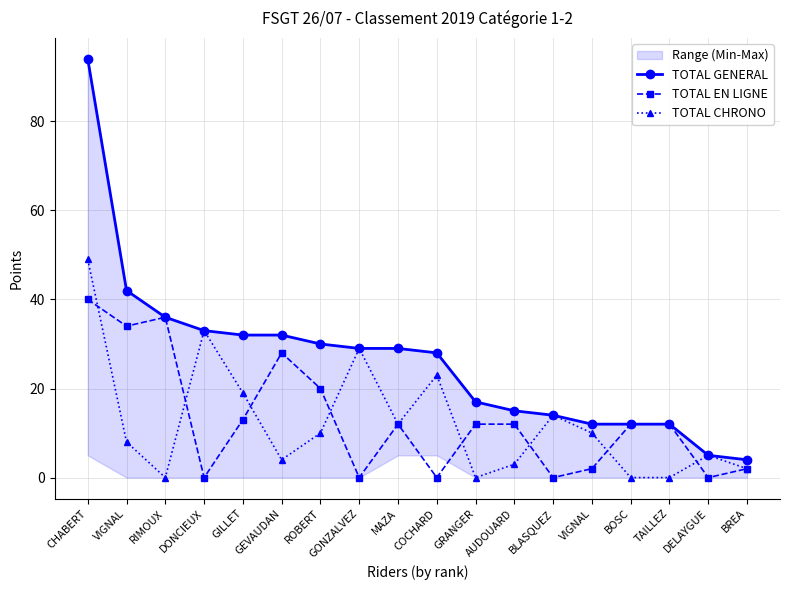

Which category has the lowest value in the TOTAL EN LIGNE series?

DONCIEUX